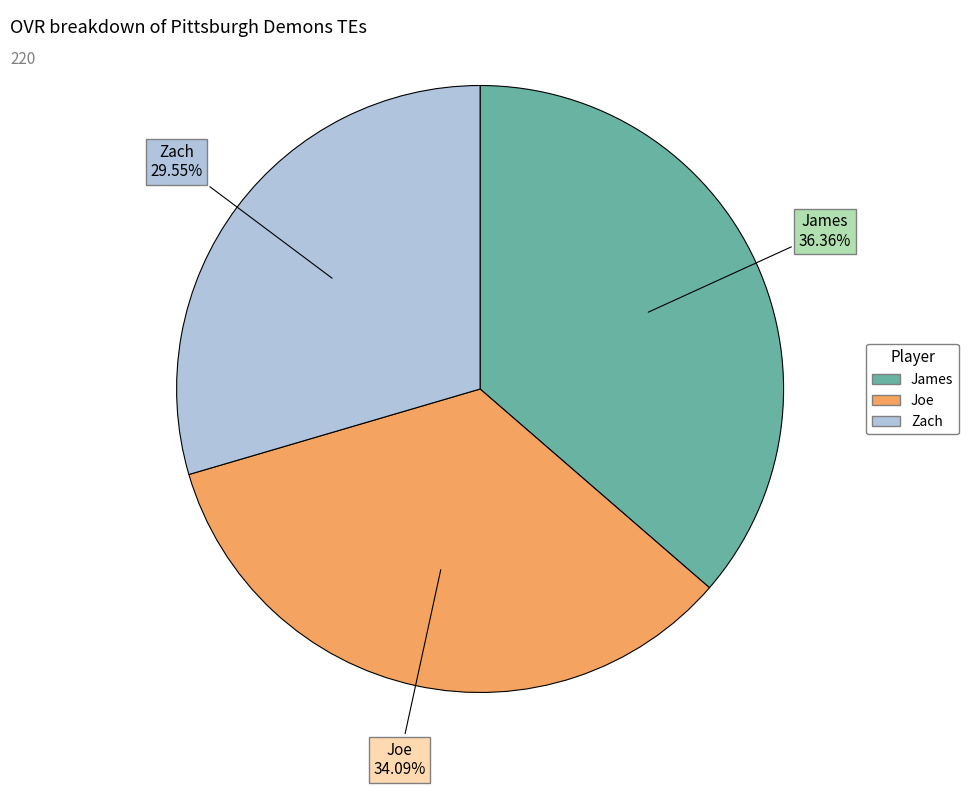

To the nearest percent, what percentage of the pie is Zach?

30%